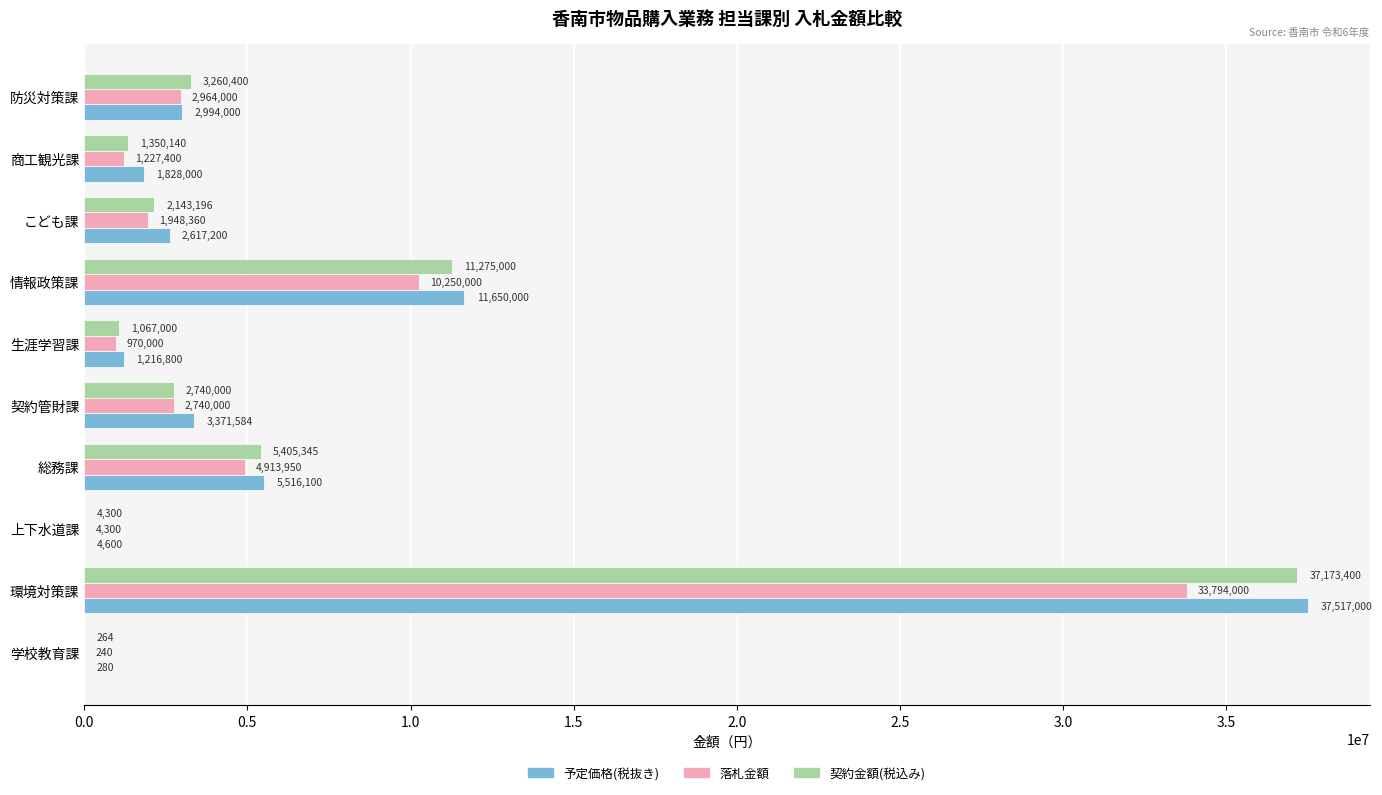

What is the sum of the 契約金額(税込み) values at 情報政策課 and 環境対策課?

48448400